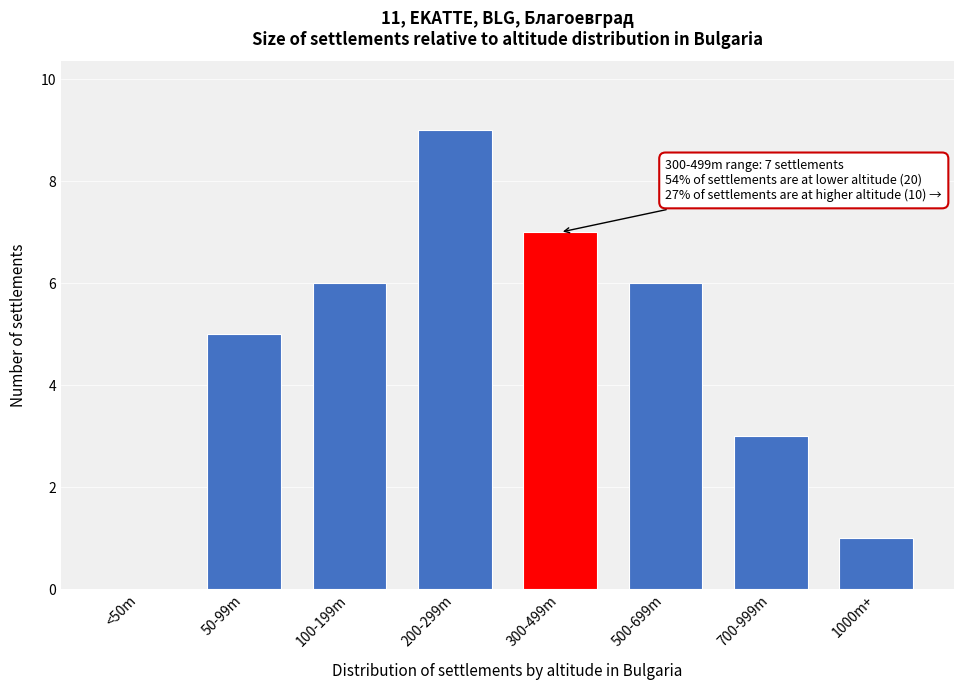

Reading left to right, list all the values displayed in this chart.

<50m=0	50-99m=5	100-199m=6	200-299m=9	300-499m=7	500-699m=6	700-999m=3	1000m+=1